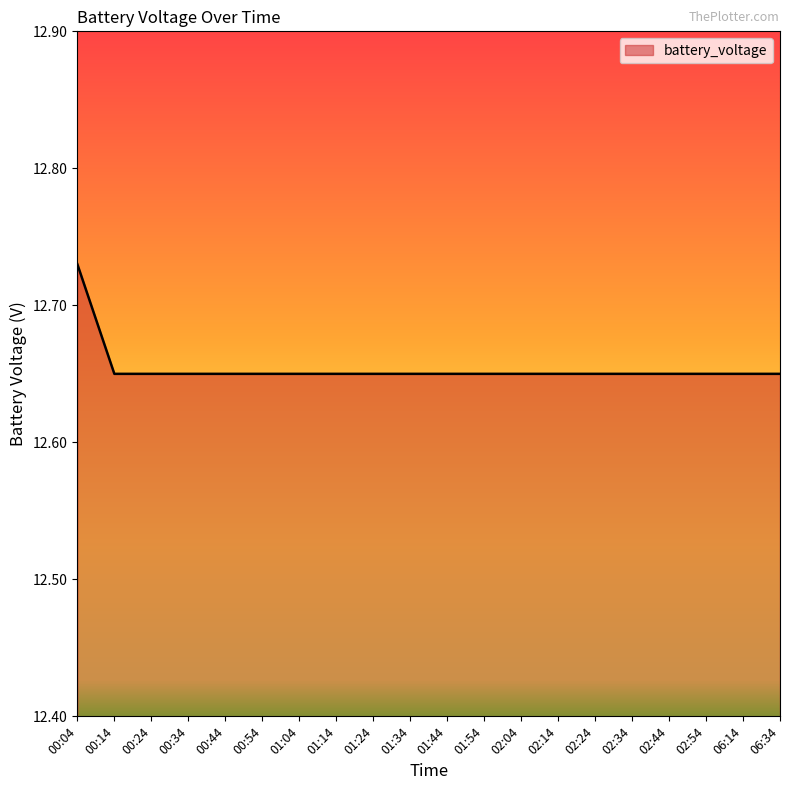

Which category has the highest value across all series?

00:04